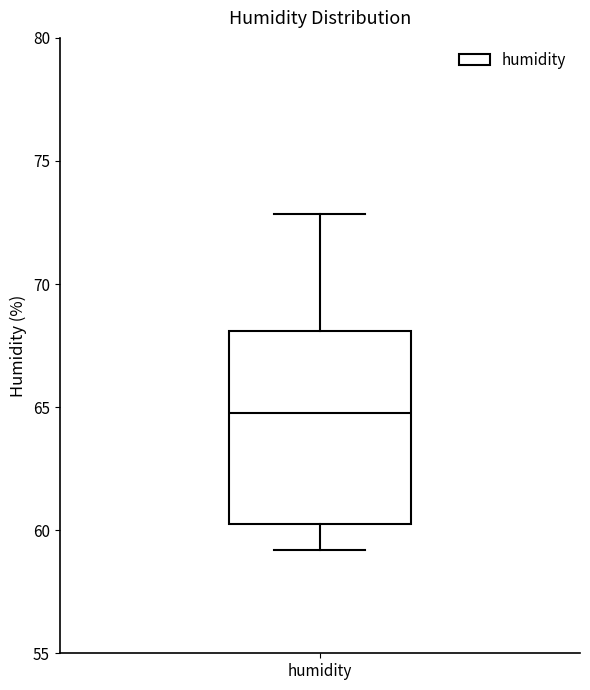

Read this box plot against the y-axis: the position of the median line, the range covered by the box, and the ends of both whiskers. The values are not printed on the chart, so give them approximately, as read against the axis.

median 65, box 60 to 68, whiskers 59 to 73